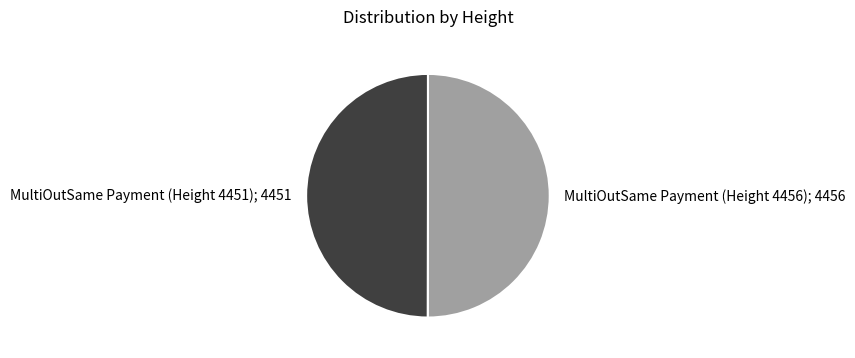

Rank the categories by value from lowest to highest.

MultiOutSame Payment (Height 4451), MultiOutSame Payment (Height 4456)